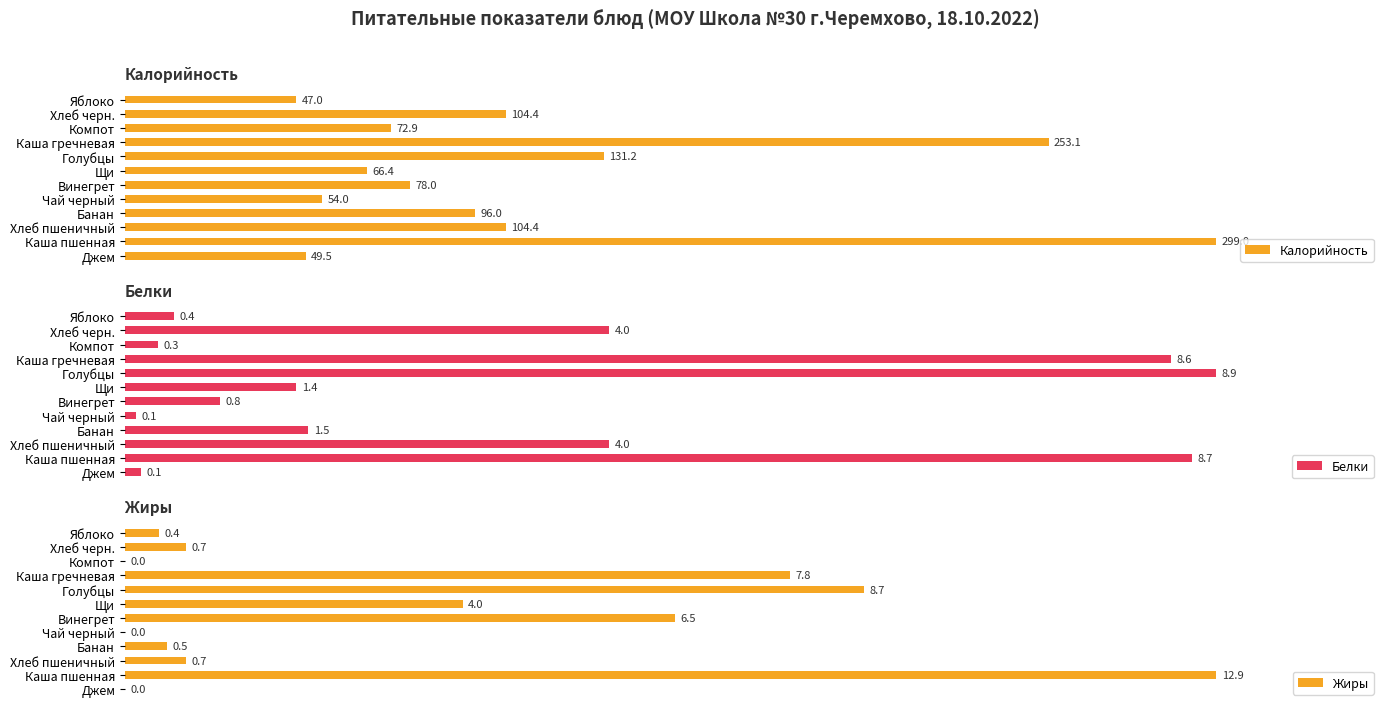

The value of Калорийность at Яблоко is 64.4. True or false?

False